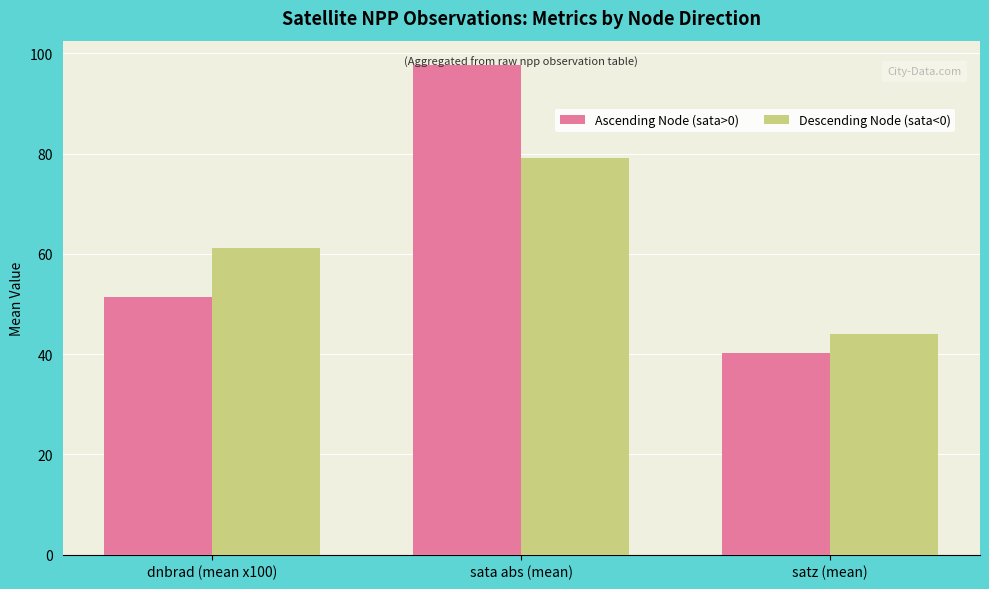

At which category is the sum across all series the highest?

sata abs (mean)